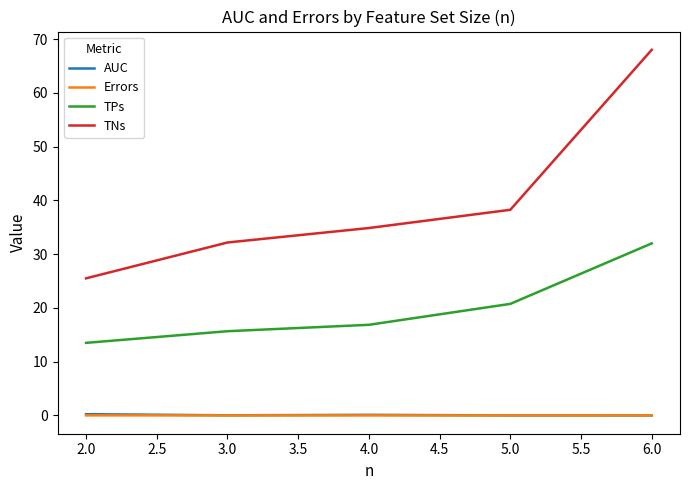

What is the highest value of the TNs series?

68.0